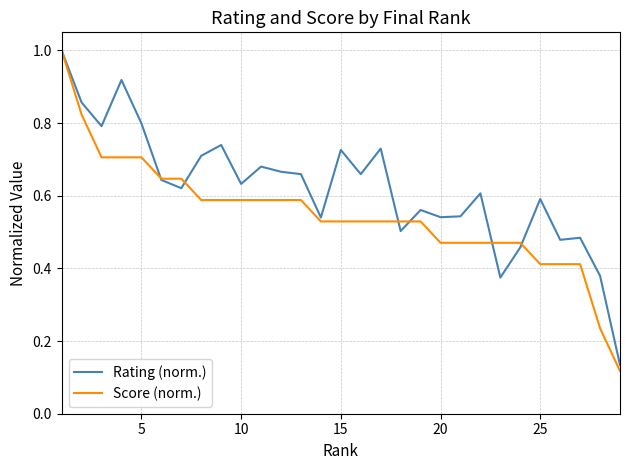

What is the maximum value for Rating (norm.)?

1.0